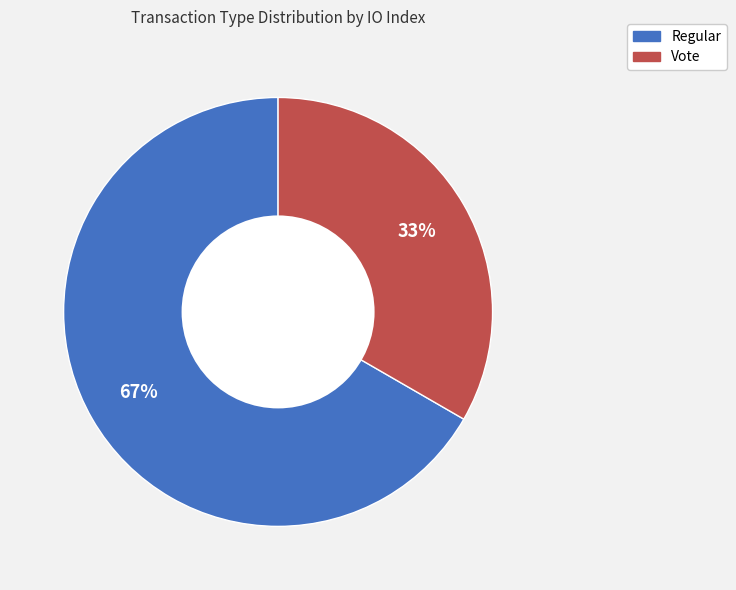

Approximately how many times larger is the value at Regular compared to Vote?

2.0